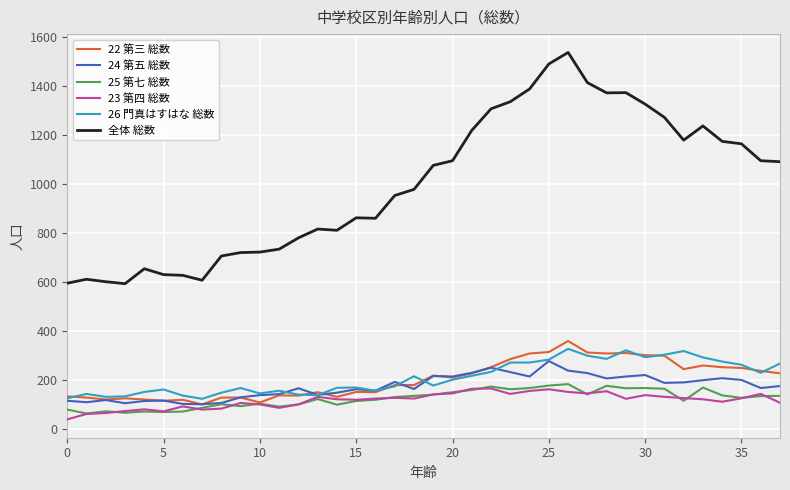

What is the sum of all 25 第七 総数 values?

4688